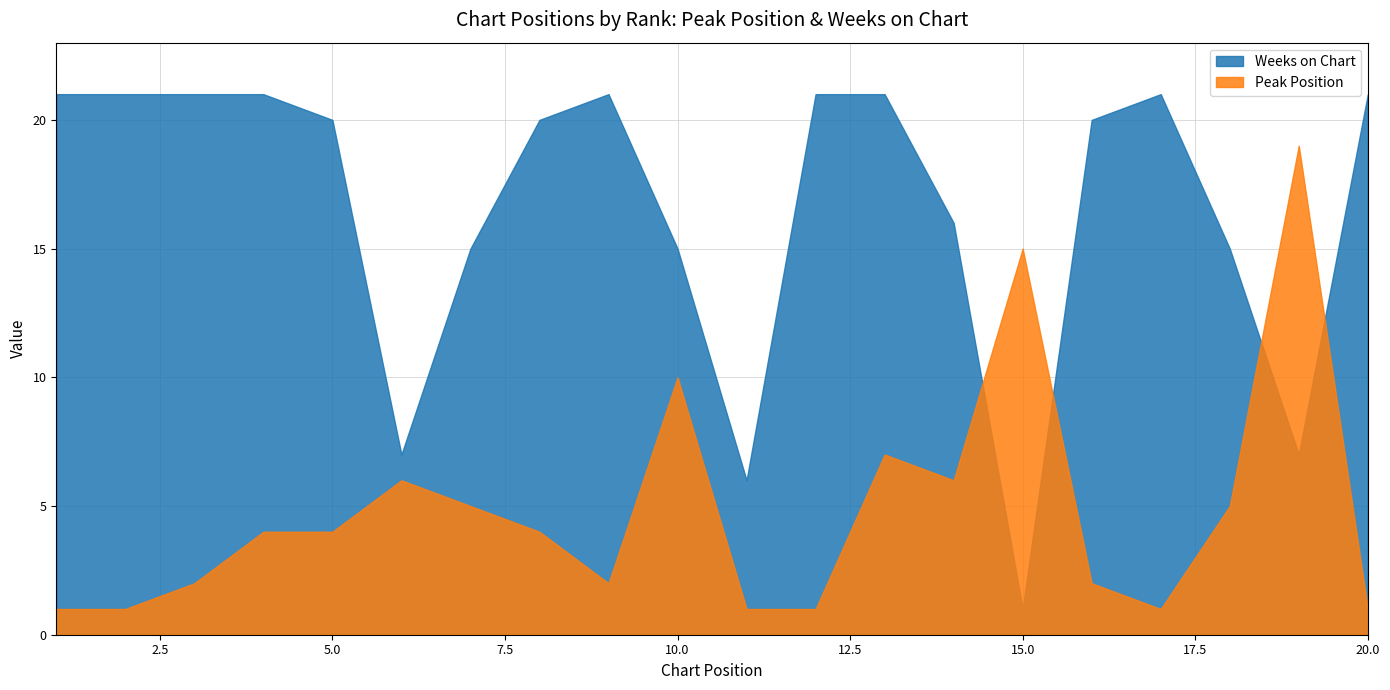

At how many categories does at least one series exceed 3?

20